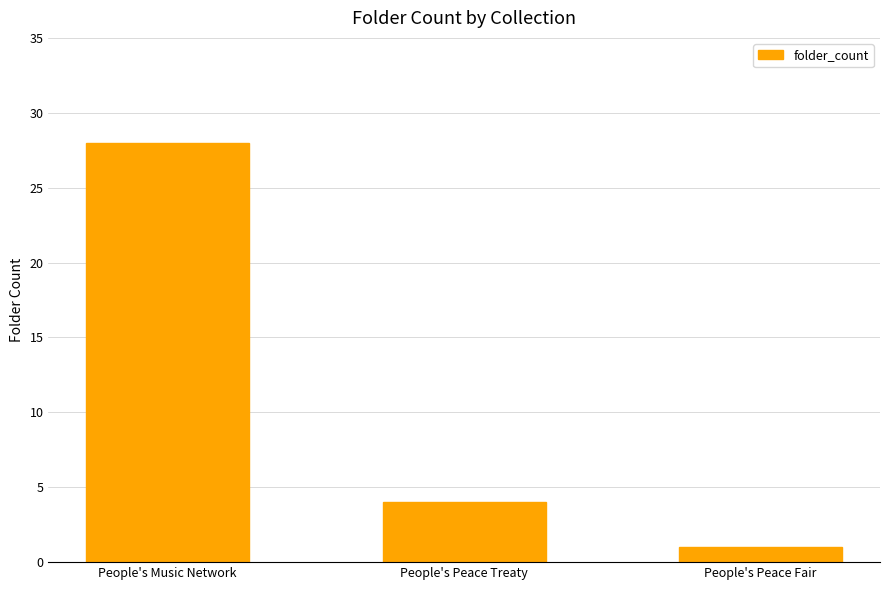

List the labels in order of value, smallest first.

People's Peace Fair, People's Peace Treaty, People's Music Network